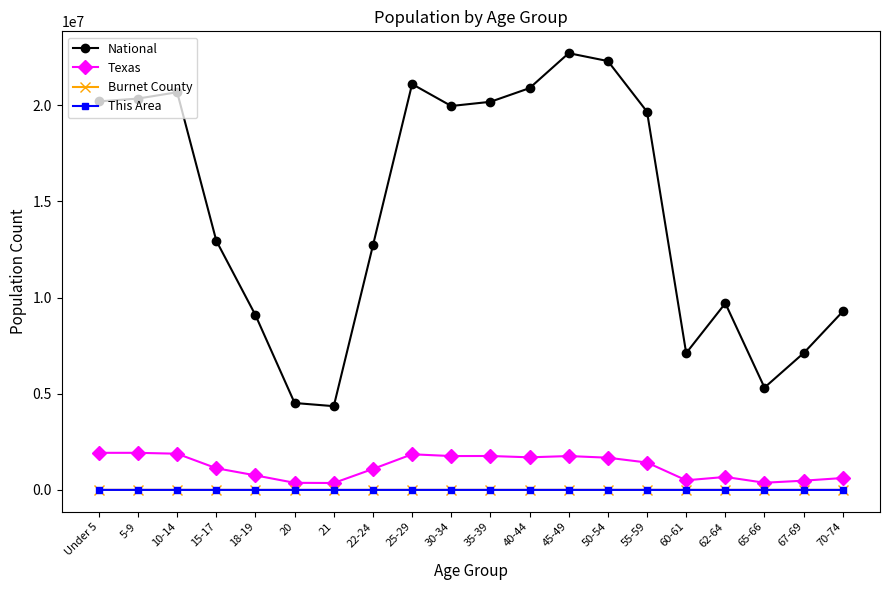

Count the number of categories in the chart.

20